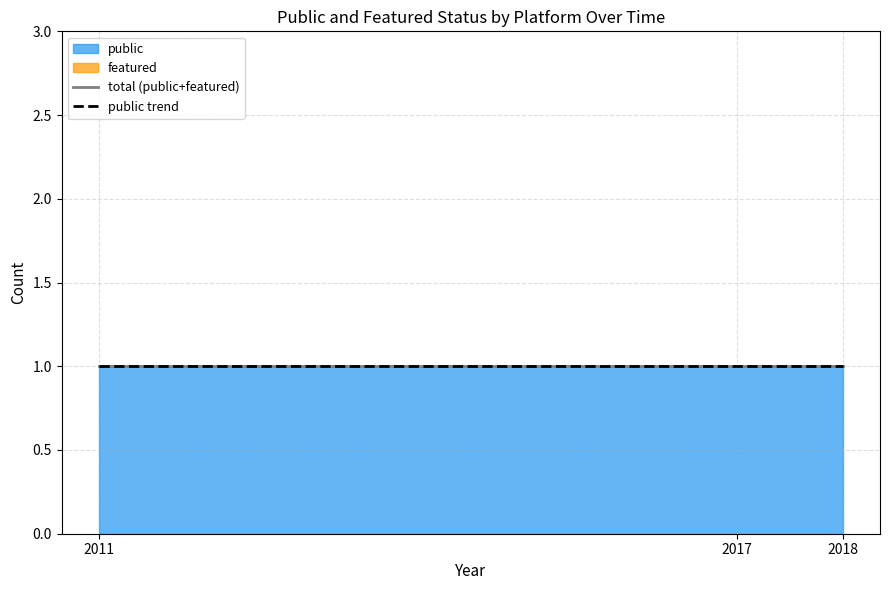

True or false: Filigranes pour tous has a value of 1 at 2011.

True